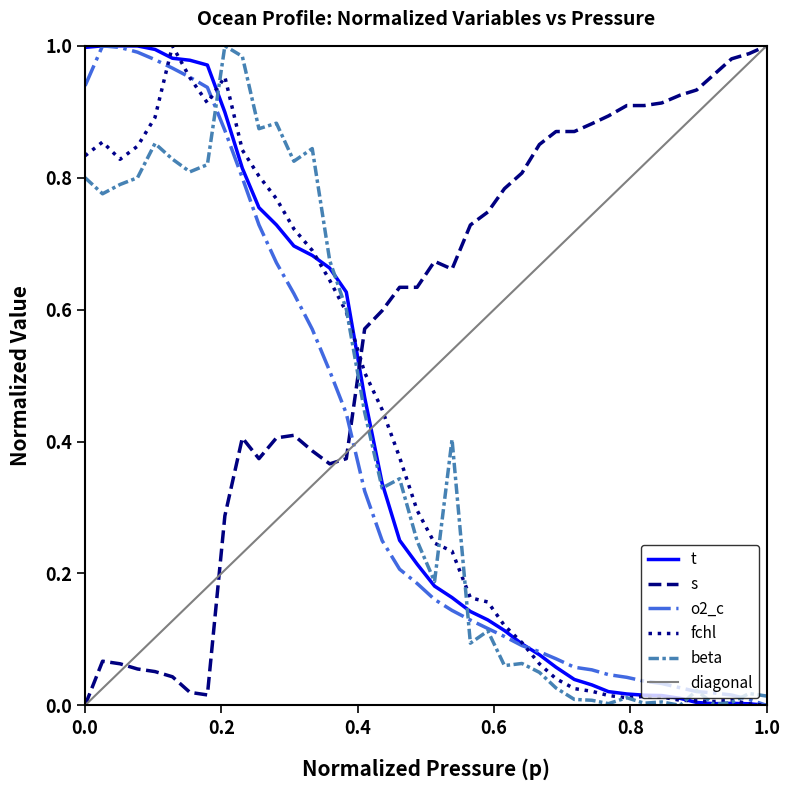

Reading right to left, extract all data points from this chart.

t: 0.0	0.0	0.0	0.0	0.0	0.0	0.0	0.0	0.0	0.0	0.0	0.0	0.1	0.1	0.1	0.1	0.1	0.1	0.2	0.2	0.2	0.3	0.3	0.5	0.6	0.7	0.7	0.7	0.7	0.8	0.8	0.9	1.0	1.0	1.0	1.0	1.0	1.0	1.0	1.0
s: 1.0	1.0	1.0	1.0	0.9	0.9	0.9	0.9	0.9	0.9	0.9	0.9	0.9	0.9	0.8	0.8	0.7	0.7	0.7	0.7	0.6	0.6	0.6	0.6	0.4	0.4	0.4	0.4	0.4	0.4	0.4	0.3	0.0	0.0	0.0	0.1	0.1	0.1	0.1	0.0
o2_c: 0.0	0.0	0.0	0.0	0.0	0.0	0.0	0.0	0.0	0.0	0.1	0.1	0.1	0.1	0.1	0.1	0.1	0.1	0.1	0.2	0.2	0.2	0.2	0.3	0.4	0.5	0.6	0.6	0.7	0.7	0.8	0.9	0.9	1.0	1.0	1.0	1.0	1.0	1.0	0.9
fchl: 0.0	0.0	0.0	0.0	0.0	0.0	0.0	0.0	0.0	0.0	0.0	0.0	0.0	0.1	0.1	0.1	0.2	0.2	0.2	0.2	0.3	0.4	0.4	0.5	0.6	0.6	0.7	0.7	0.8	0.8	0.8	1.0	0.9	1.0	1.0	0.9	0.8	0.8	0.9	0.8
beta: 0.0	0.0	0.0	0.0	0.0	0.0	0.0	0.0	0.0	0.0	0.0	0.0	0.0	0.1	0.1	0.1	0.1	0.1	0.4	0.2	0.2	0.3	0.3	0.4	0.6	0.7	0.8	0.8	0.9	0.9	1.0	1.0	0.8	0.8	0.8	0.9	0.8	0.8	0.8	0.8